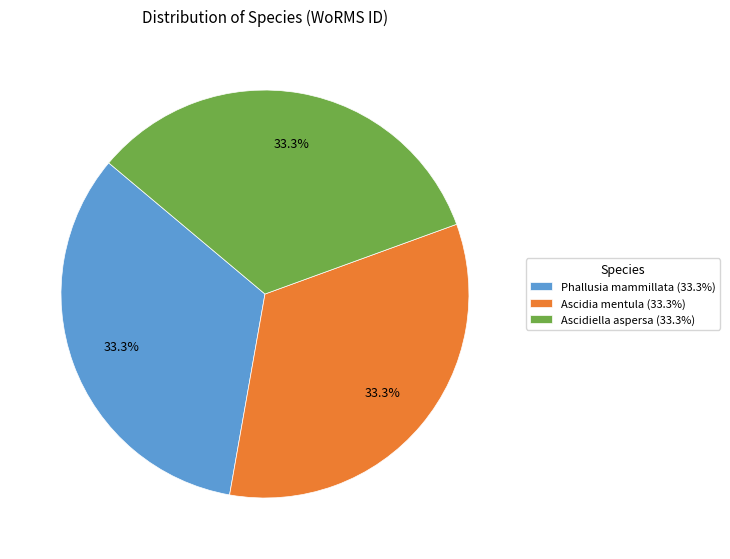

Is there a majority slice in this chart?

No